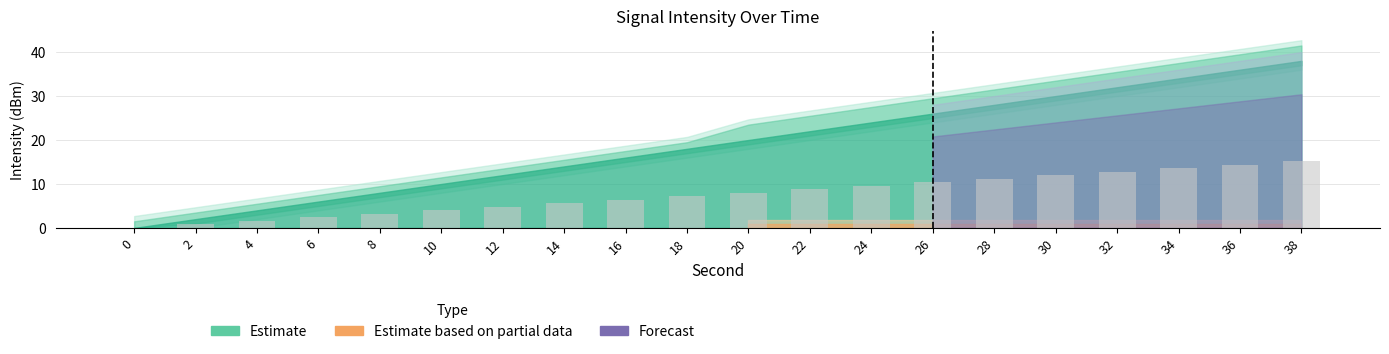

True or false: the data shows 6.4 at 16.

True